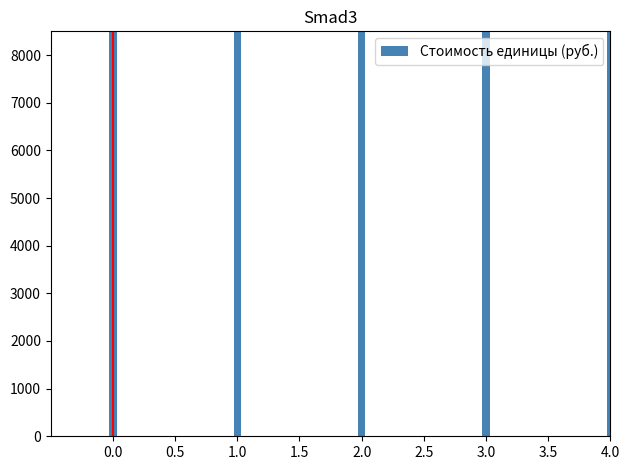

How many categories are shown in the chart?

20